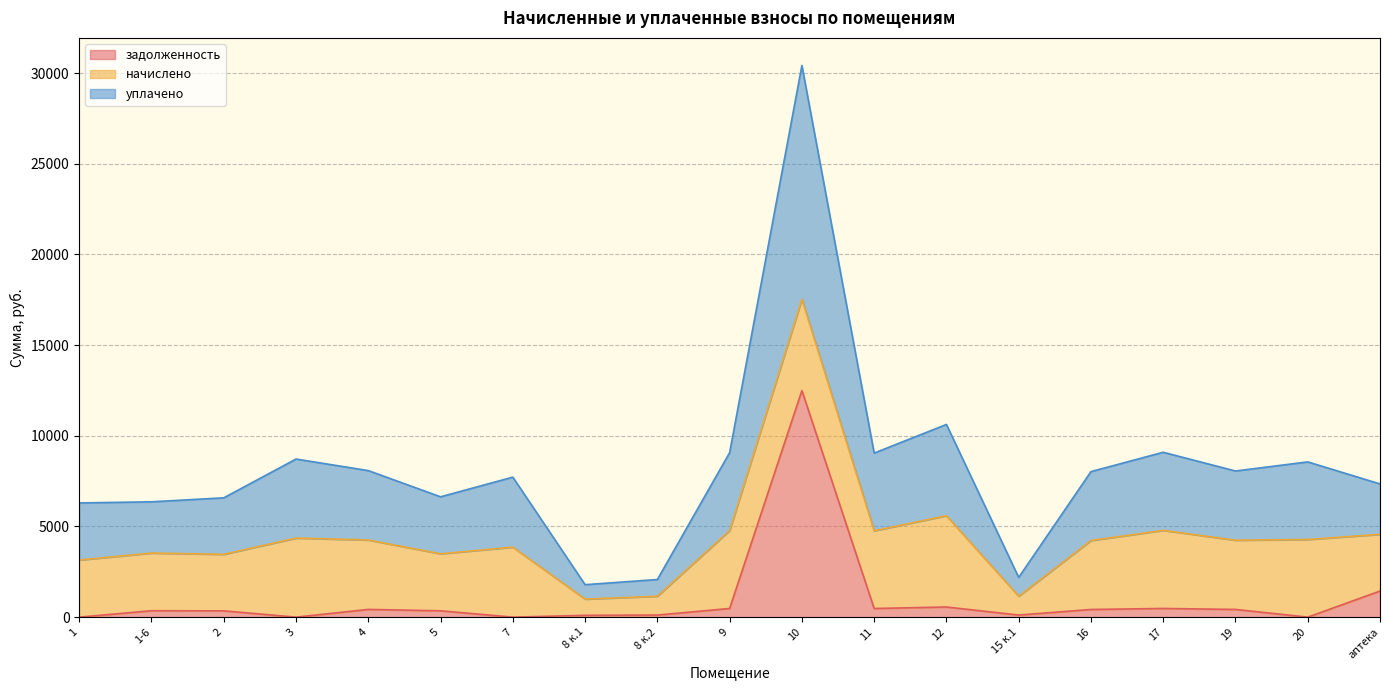

Which series changed the most between 12 and 19?

уплачено